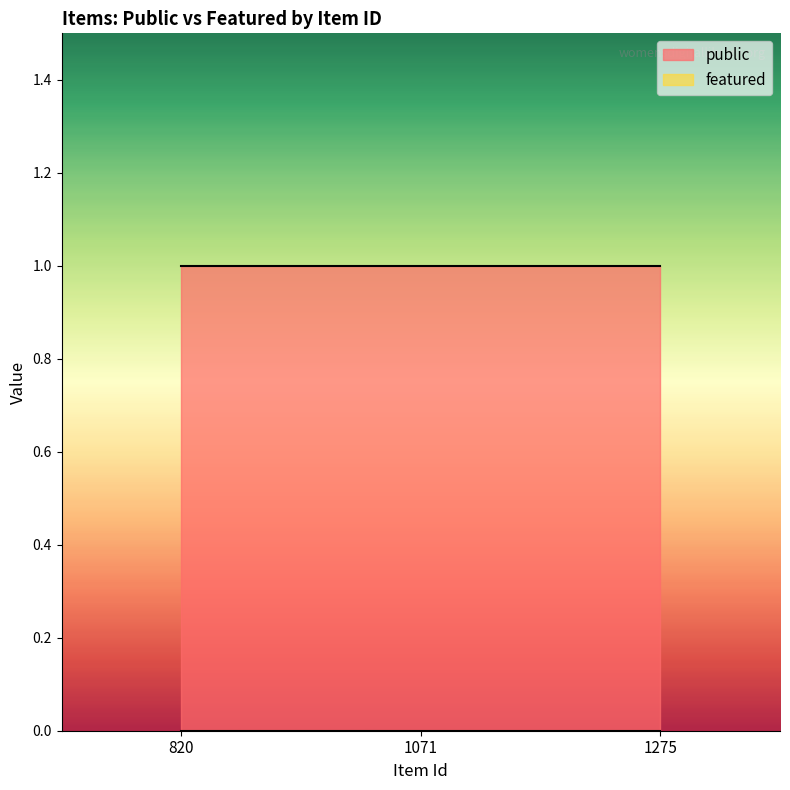

Which category has the lowest value in the featured series?

820